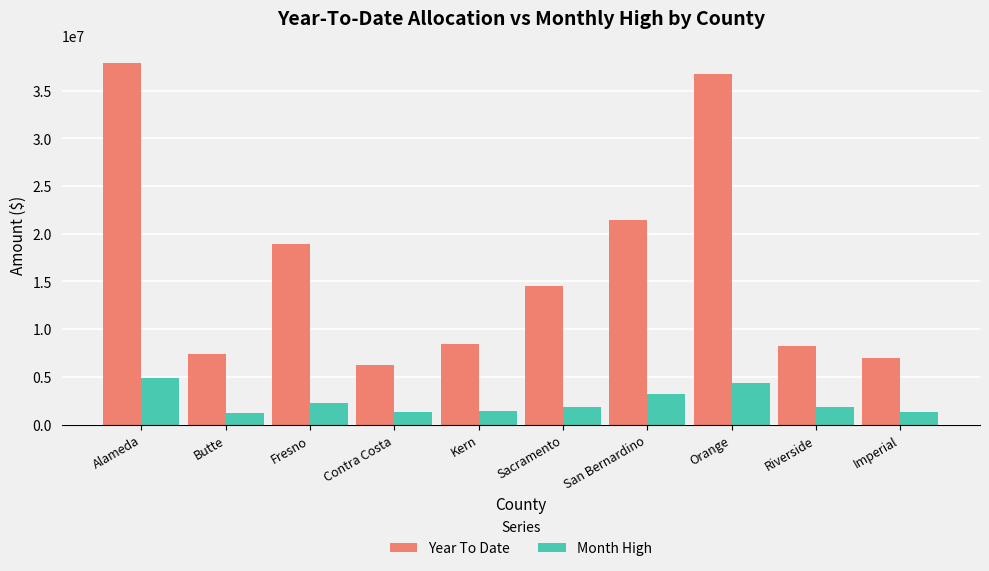

True or false: Month High has a value of 1377724.5 at Kern.

True